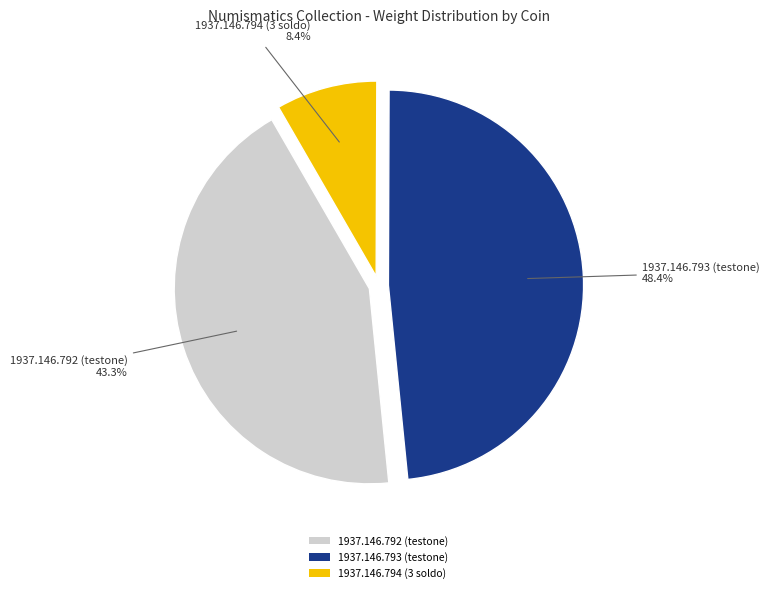

Count the number of slices in the pie.

3